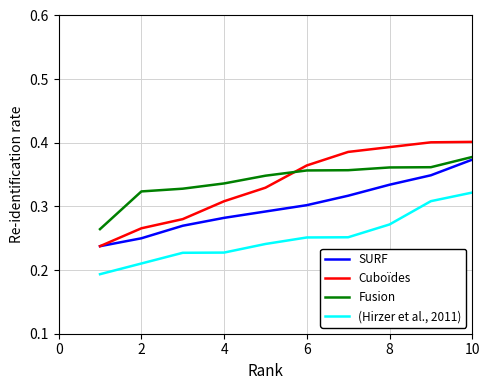

Which series has the widest spread of values?

Cuboïdes